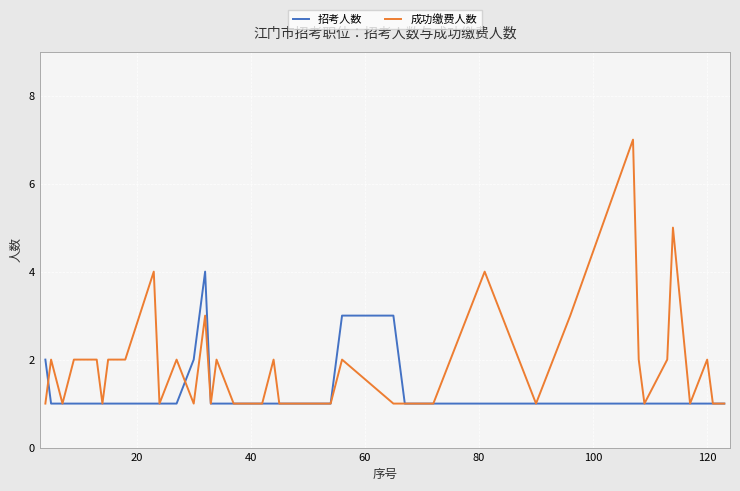

Which series has the largest total across all categories?

成功缴费人数